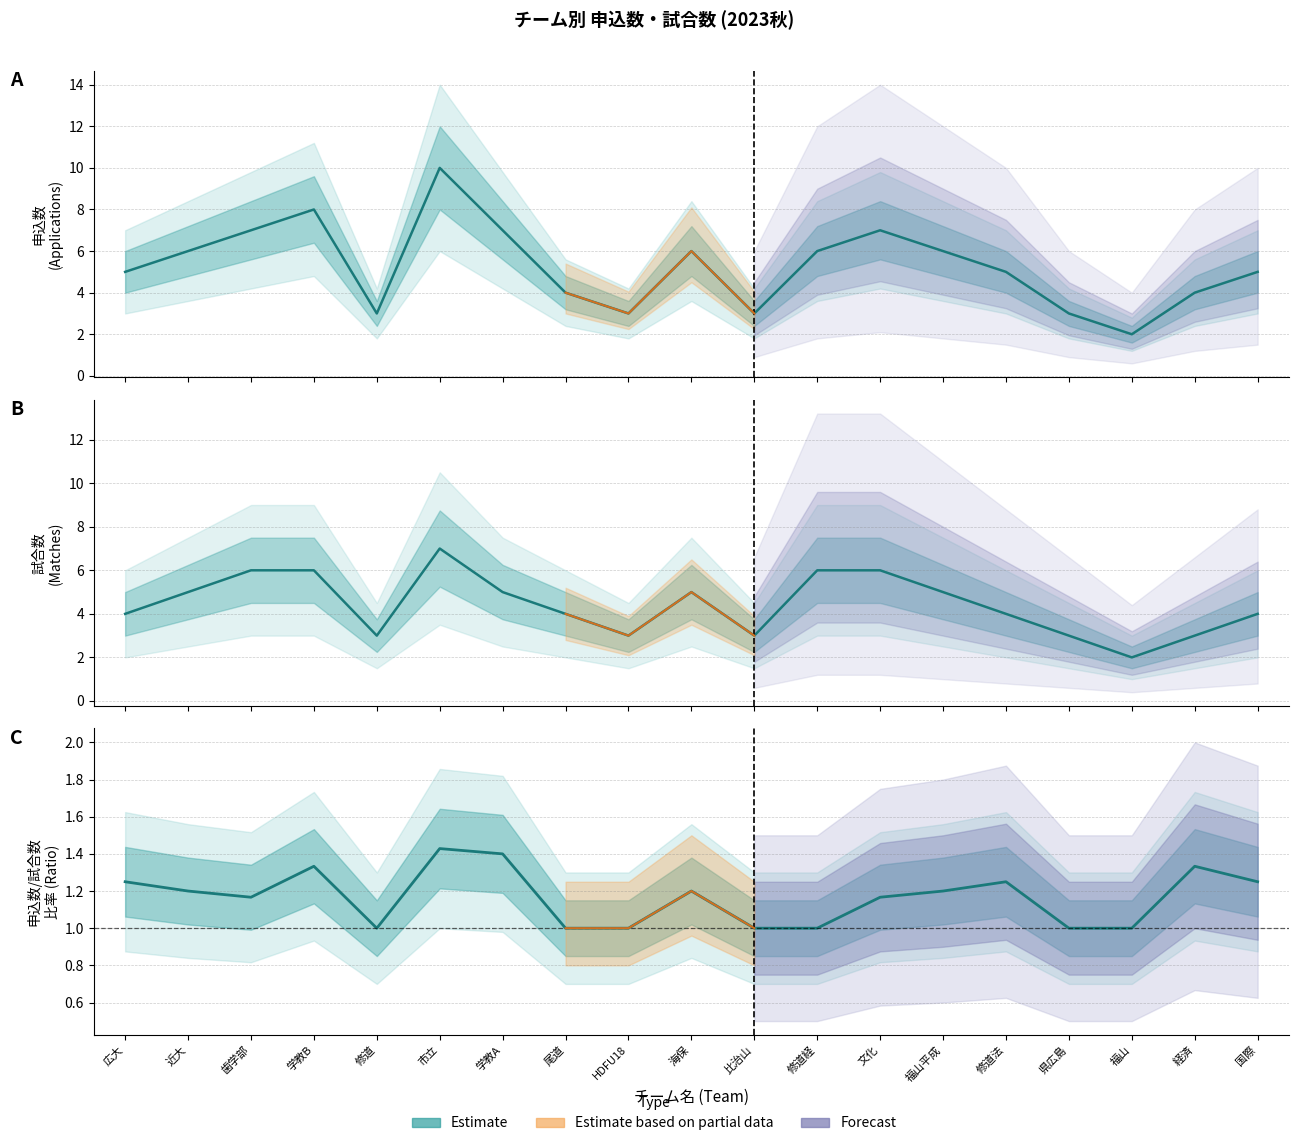

How many interior local valleys does the 申込/試合 比率 series have?

2